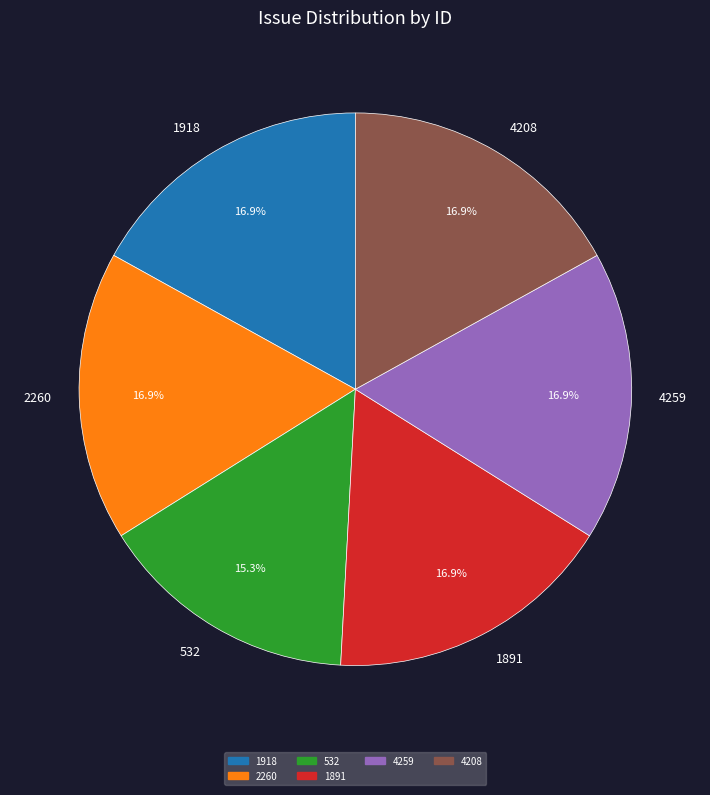

What percentage is NOT represented by 1891?

83.1%